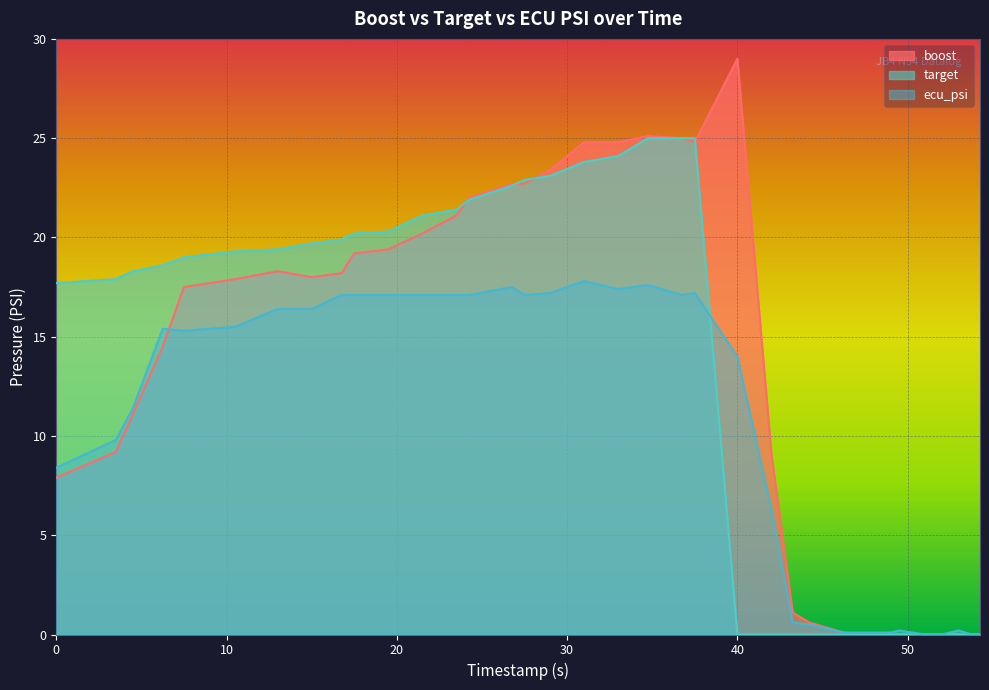

In ecu_psi, how many points are lower than both neighbors (excluding endpoints)?

4